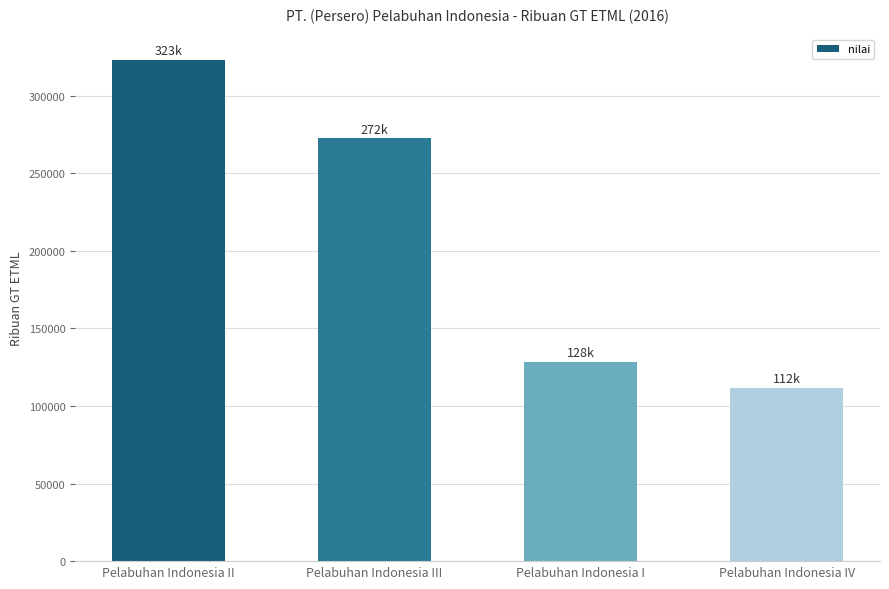

List the labels in order of value, smallest first.

Pelabuhan Indonesia IV, Pelabuhan Indonesia I, Pelabuhan Indonesia III, Pelabuhan Indonesia II